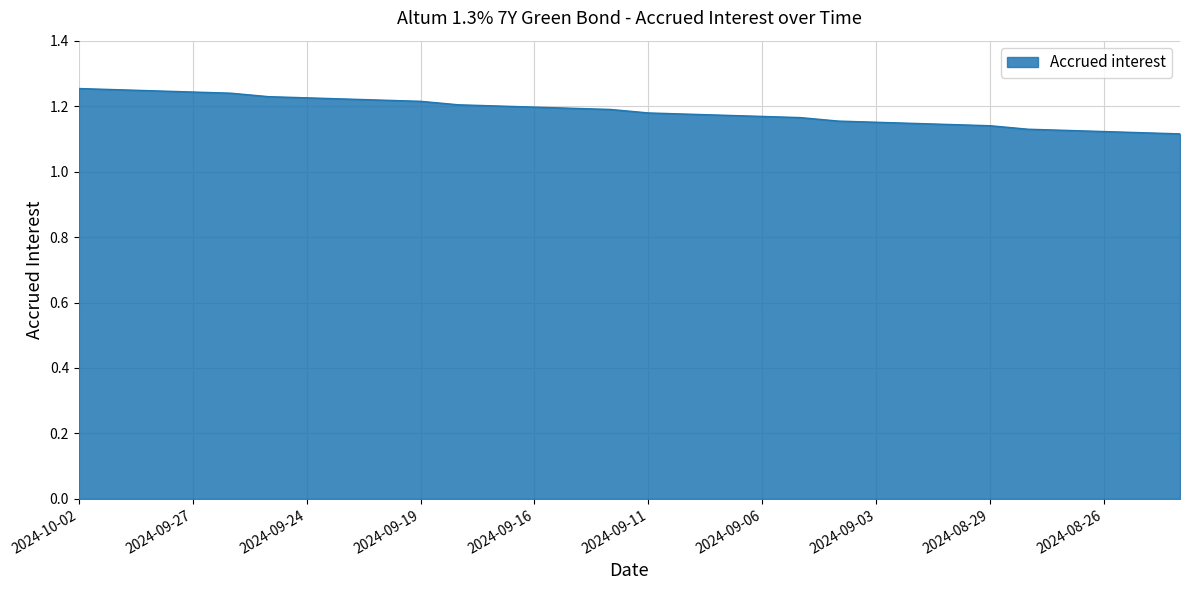

Rank the categories by value from lowest to highest.

2024-08-22, 2024-08-23, 2024-08-26, 2024-08-27, 2024-08-28, 2024-08-29, 2024-08-30, 2024-09-02, 2024-09-03, 2024-09-04, 2024-09-05, 2024-09-06, 2024-09-09, 2024-09-10, 2024-09-11, 2024-09-12, 2024-09-13, 2024-09-16, 2024-09-17, 2024-09-18, 2024-09-19, 2024-09-20, 2024-09-23, 2024-09-24, 2024-09-25, 2024-09-26, 2024-09-27, 2024-09-30, 2024-10-01, 2024-10-02